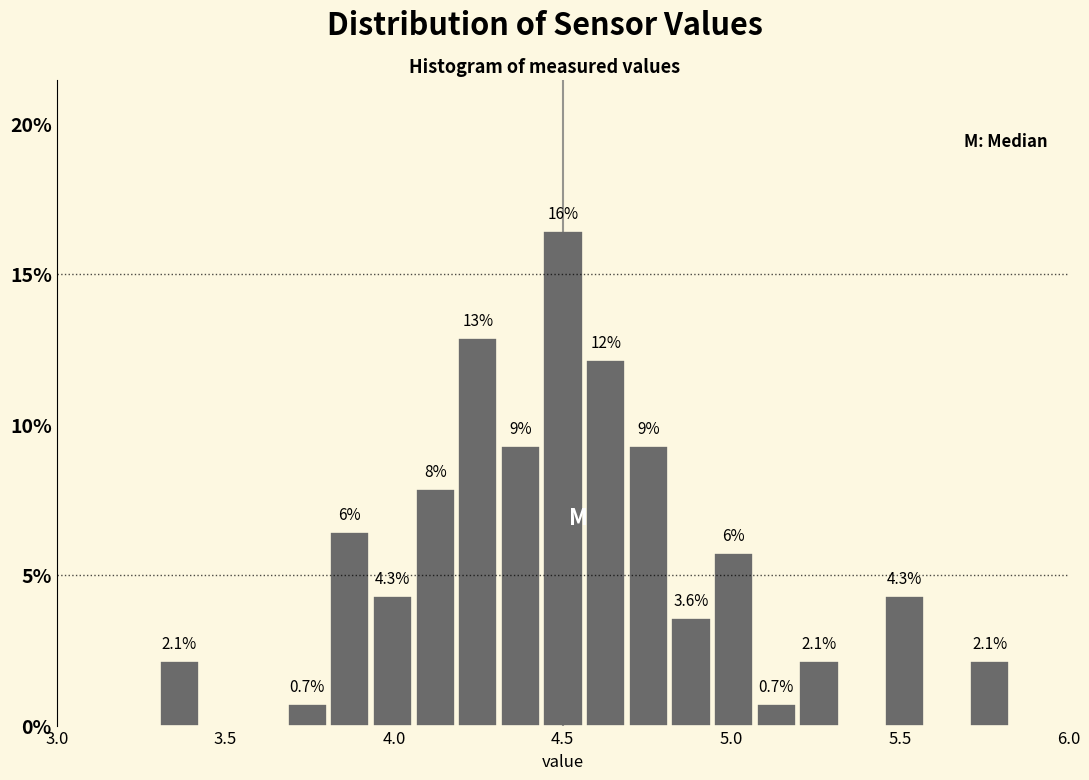

Around what value on the x-axis is the tallest bar? Give the approximate position of its centre, as read against the axis.

4.50